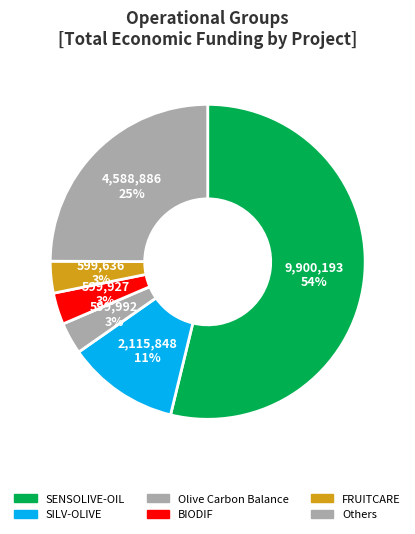

Which slice represents more than half of the pie?

SENSOLIVE-OIL